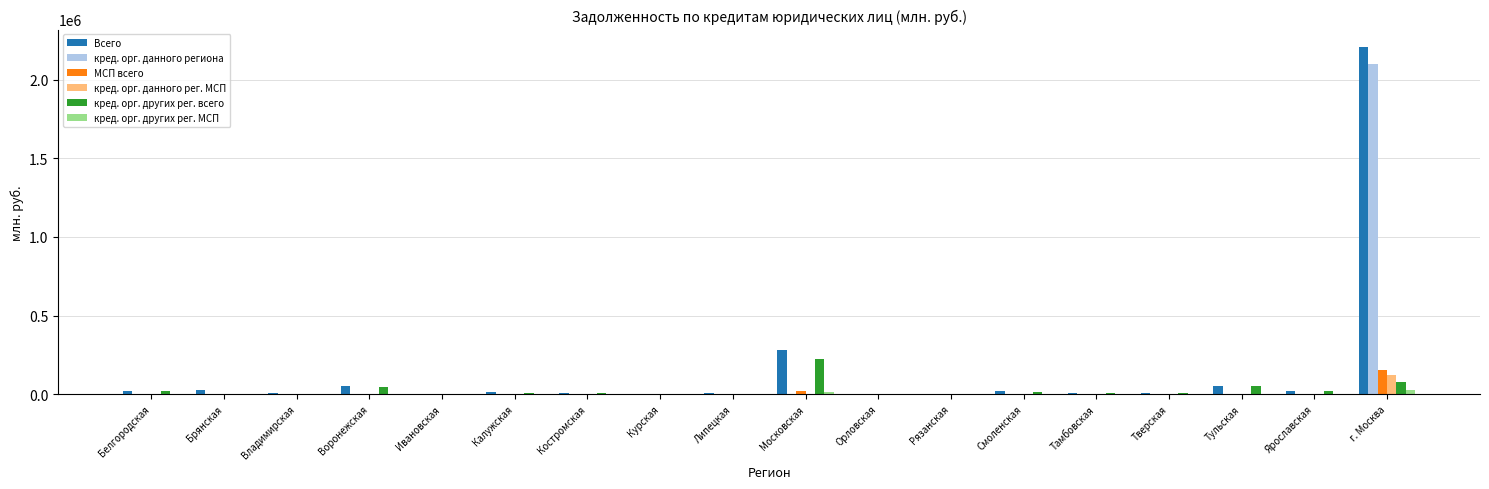

What is the approximate value of кред. орг. данного региона at г. Москва?

2098621